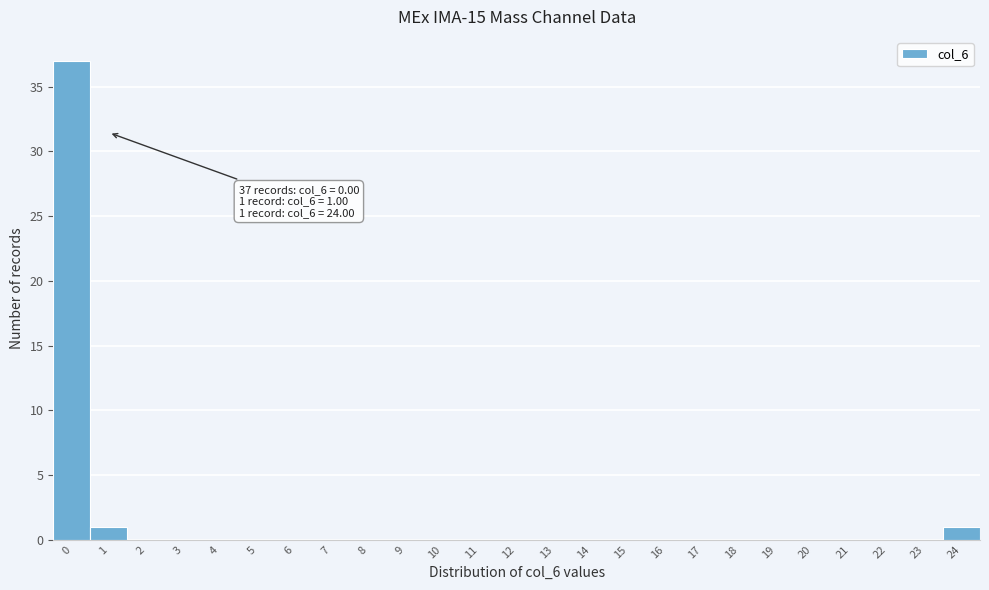

Reading left to right, what are all the values shown in this chart?

0=37	1=1	2=0	3=0	4=0	5=0	6=0	7=0	8=0	9=0	10=0	11=0	12=0	13=0	14=0	15=0	16=0	17=0	18=0	19=0	20=0	21=0	22=0	23=0	24=1